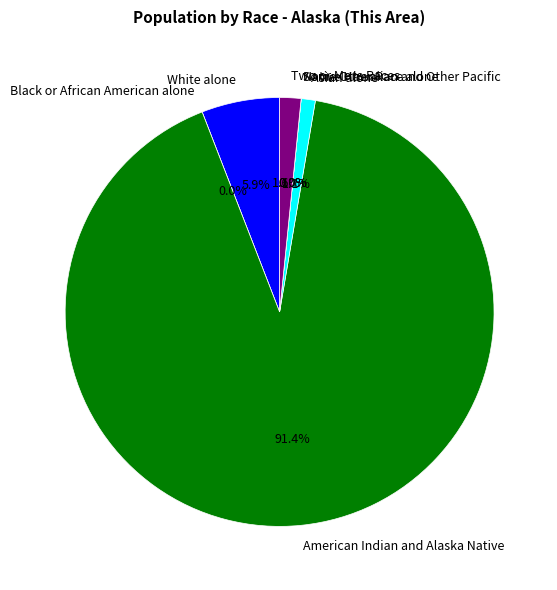

Which category has the biggest portion of the pie?

American Indian and Alaska Native